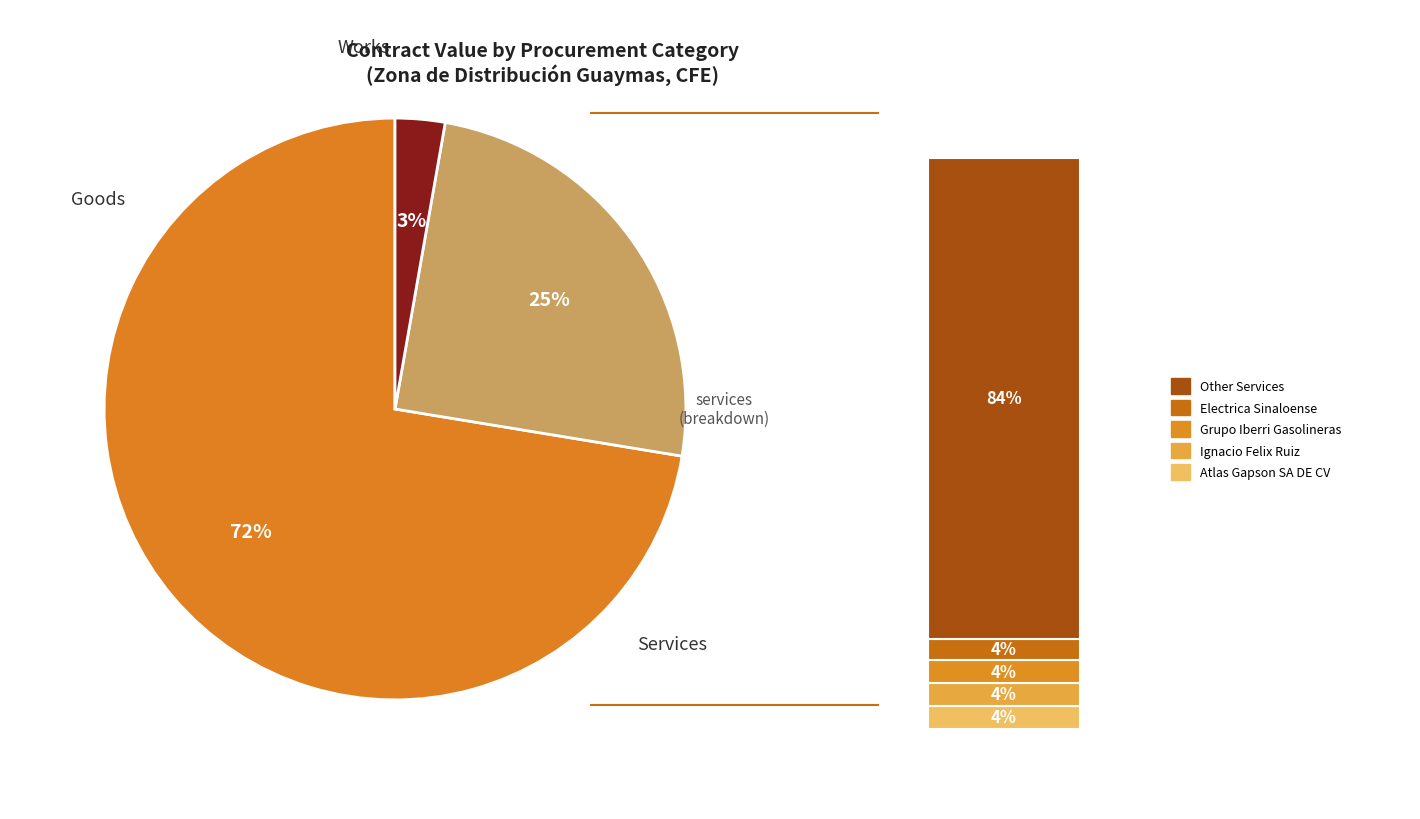

True or false: goods accounts for 12% of the total.

False